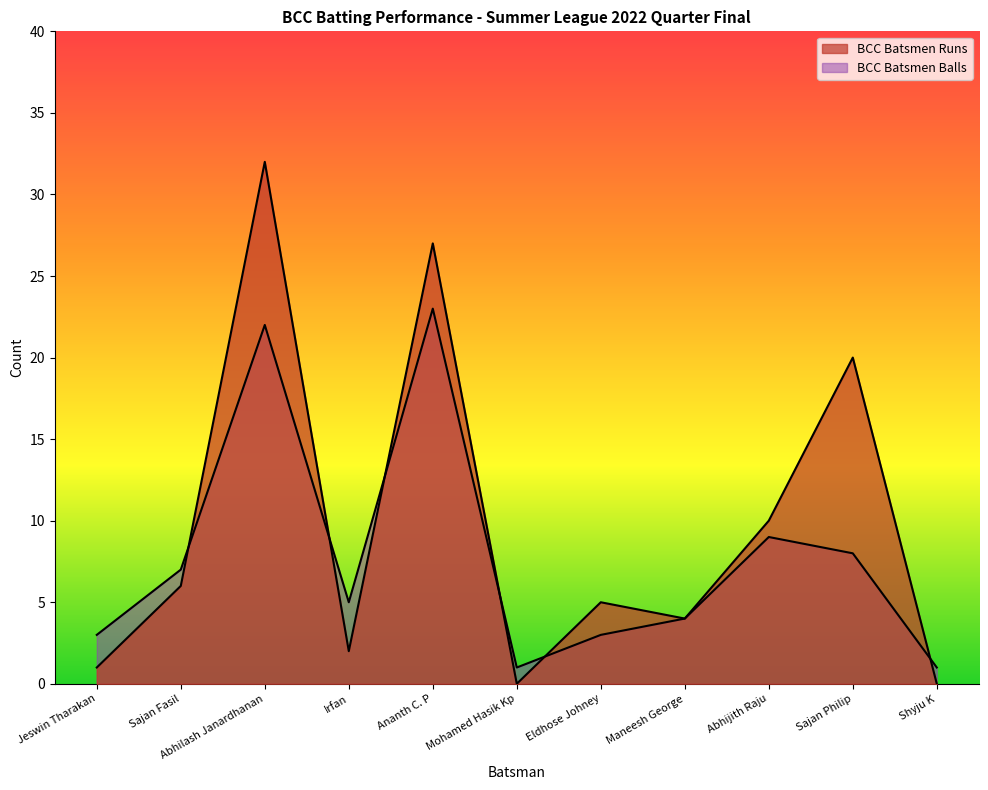

How many data points in BCC Batsmen Balls are above 5?

5